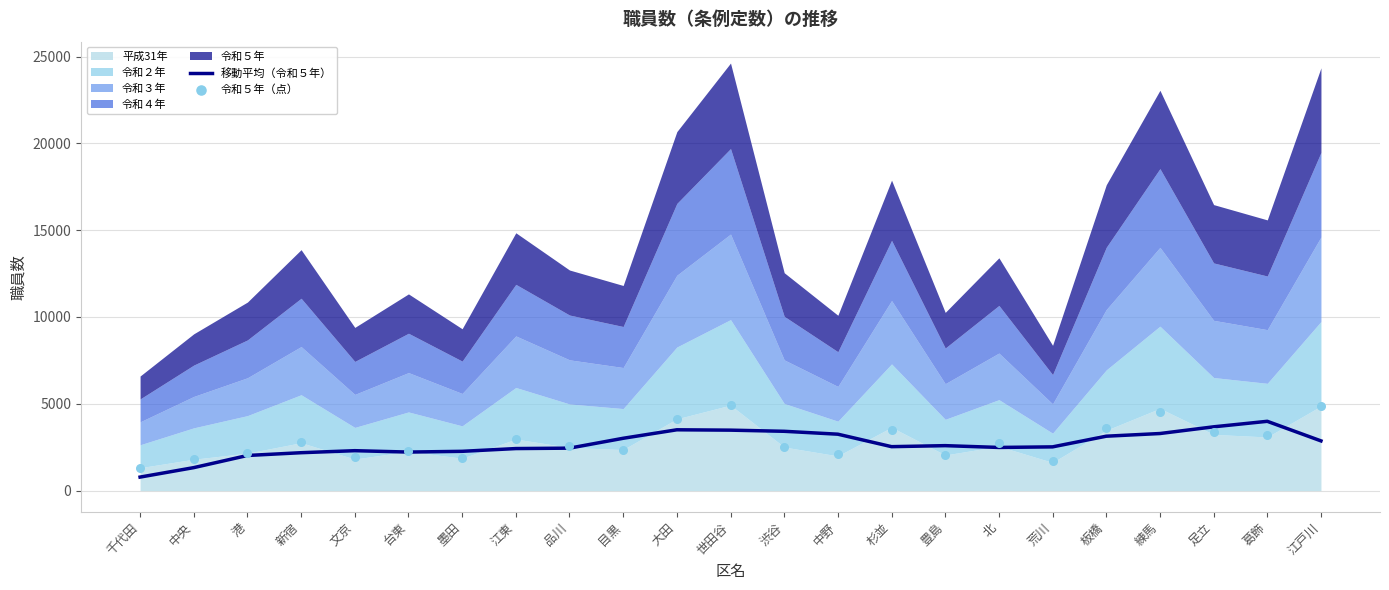

Which series has the largest total across all categories?

令和５年（点）